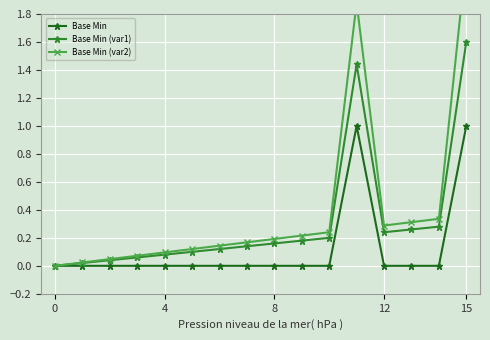

What is the maximum value for Base Min?

1.0